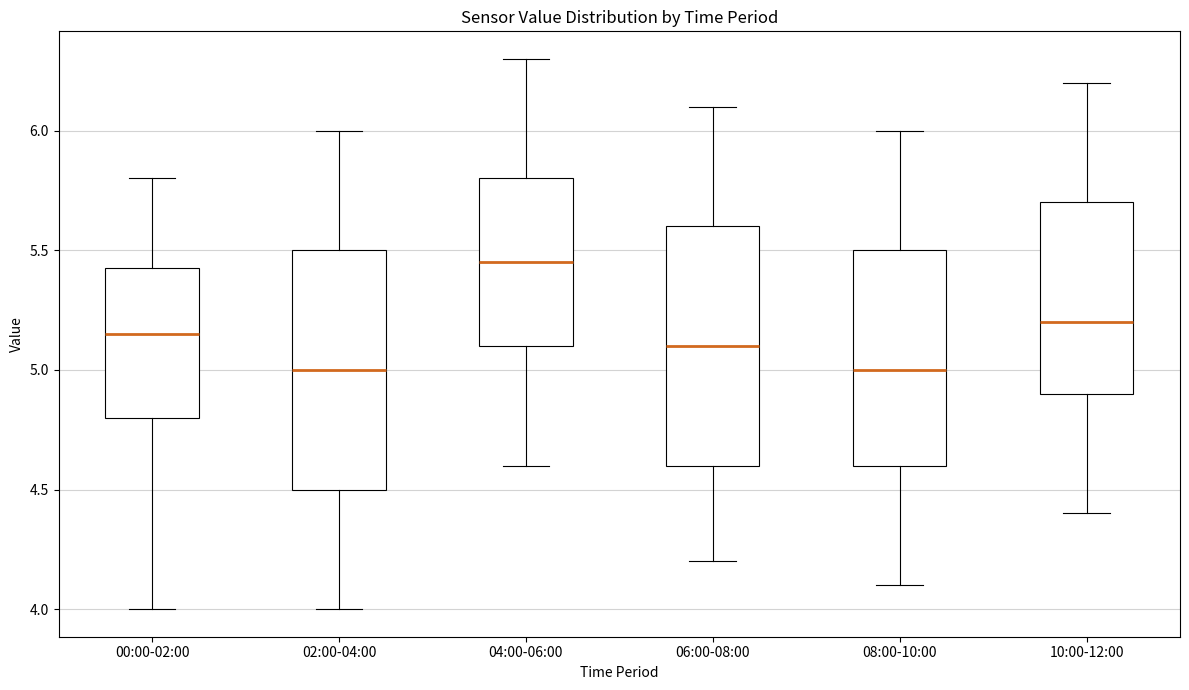

Reading left to right, transcribe this box plot: for each box, give where its median line is, the range the box spans, and where its two whiskers end, as read against the y-axis. The values are not printed on the chart, so give them approximately, as read against the axis.

00:00-02:00: median 5.15, box 4.80 to 5.45, whiskers 4.00 to 5.80
02:00-04:00: median 5.00, box 4.50 to 5.50, whiskers 4.00 to 6.00
04:00-06:00: median 5.45, box 5.10 to 5.80, whiskers 4.60 to 6.30
06:00-08:00: median 5.10, box 4.60 to 5.60, whiskers 4.20 to 6.10
08:00-10:00: median 5.00, box 4.60 to 5.50, whiskers 4.10 to 6.00
10:00-12:00: median 5.20, box 4.90 to 5.70, whiskers 4.40 to 6.20